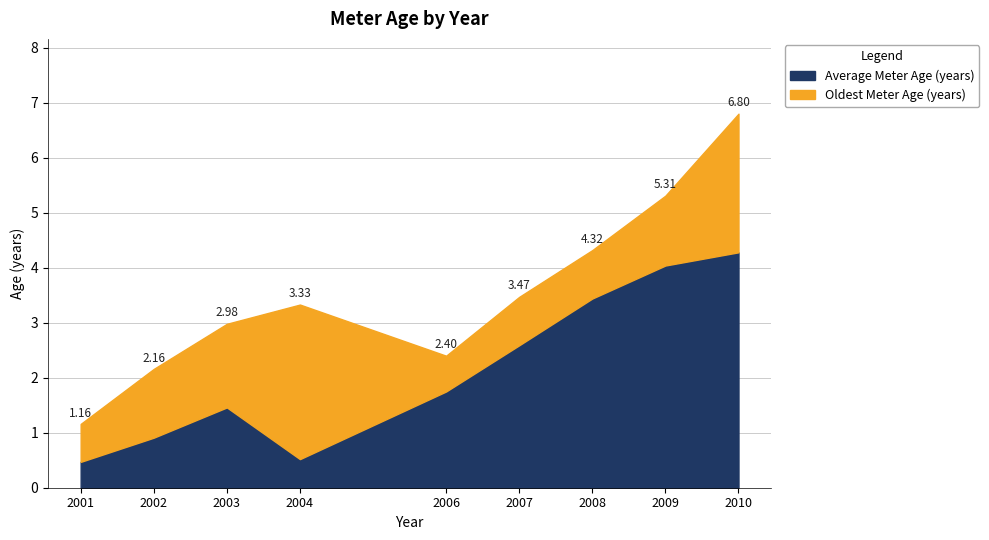

True or false: Oldest Meter Age (years) and Average Meter Age (years) intersect in this chart.

False